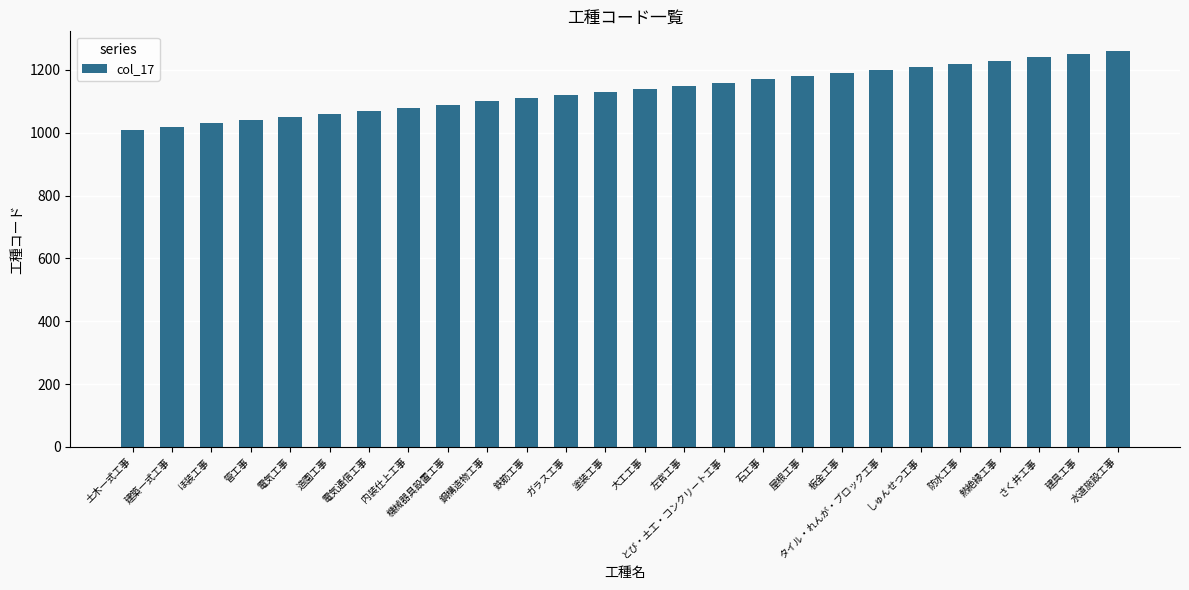

What is the sum of the values at さく井工事 and タイル・れんが・ブロック工事?

2440